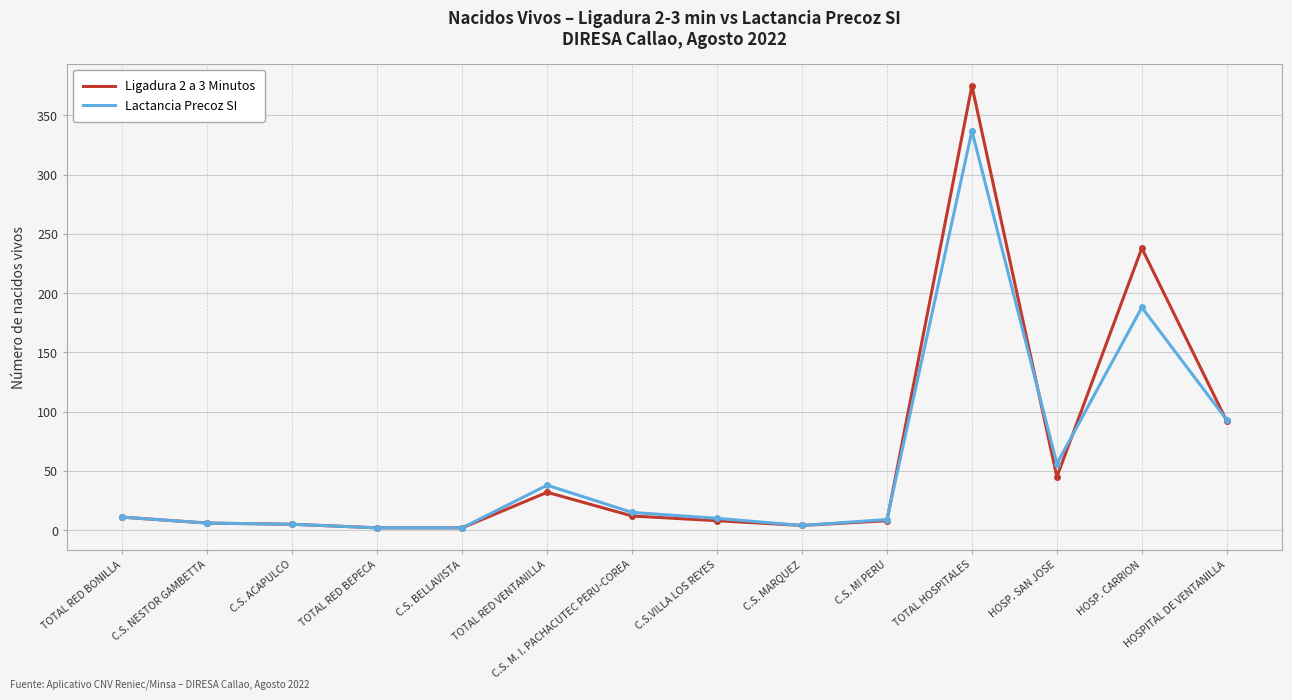

Does the chart have visible grid lines?

Yes